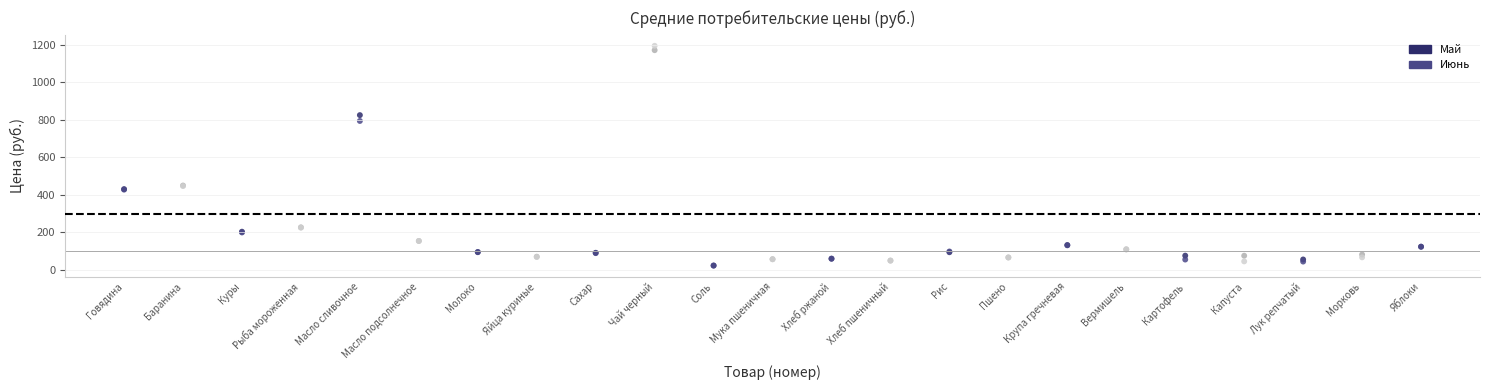

Which series has the widest spread of Y values?

Июнь